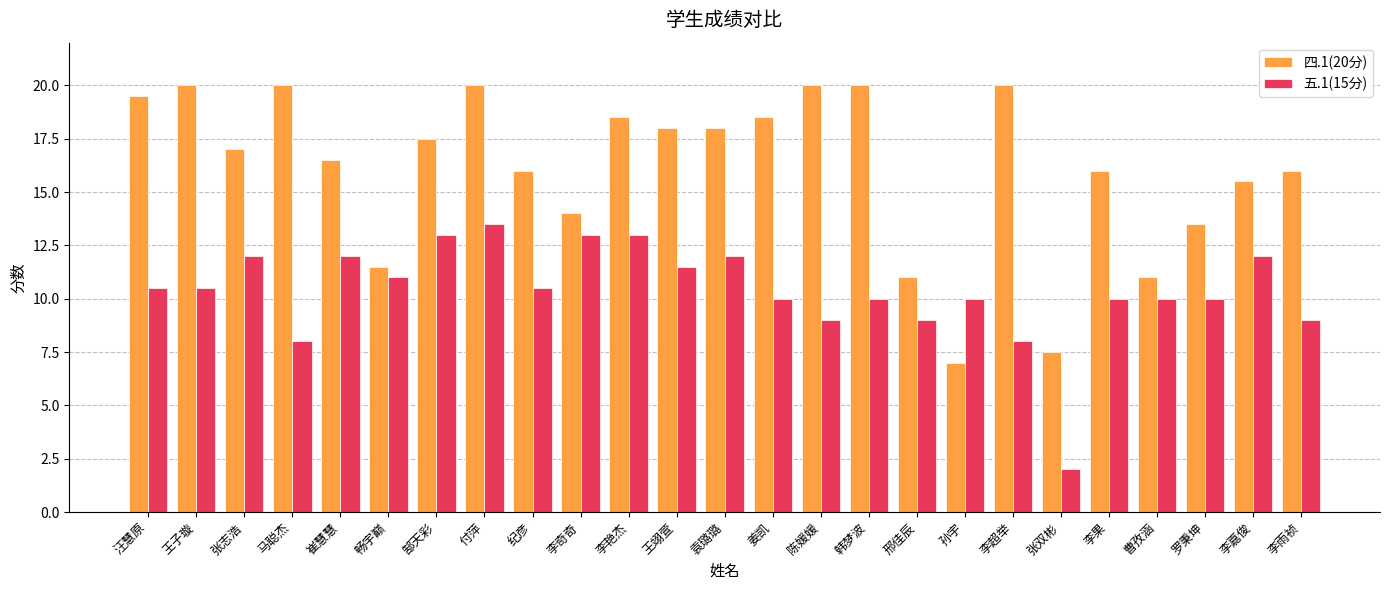

Which series has the widest spread of values?

四.1(20分)